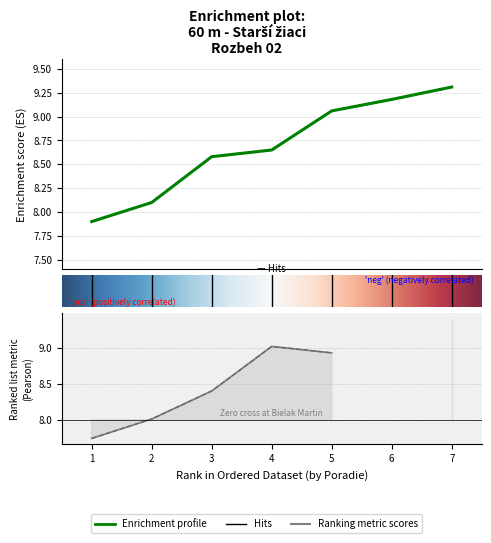

Between 1 and 7, which is larger?

7